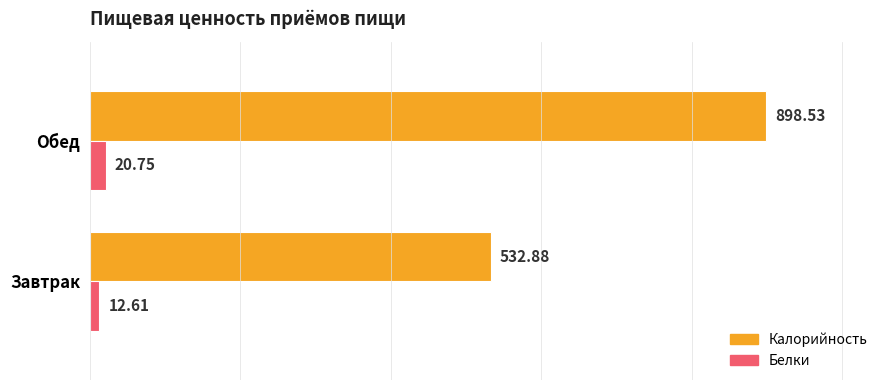

At which label is Калорийность closest to 715?

Завтрак